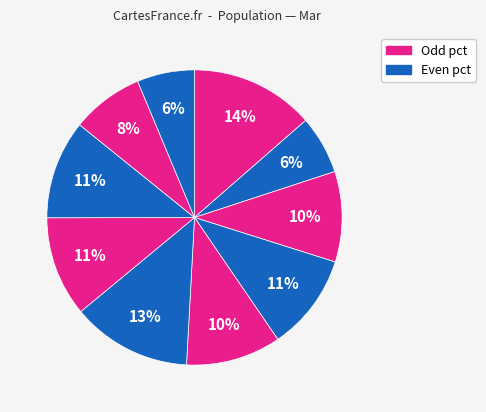

To the nearest percent, what is the average slice percentage?

10%